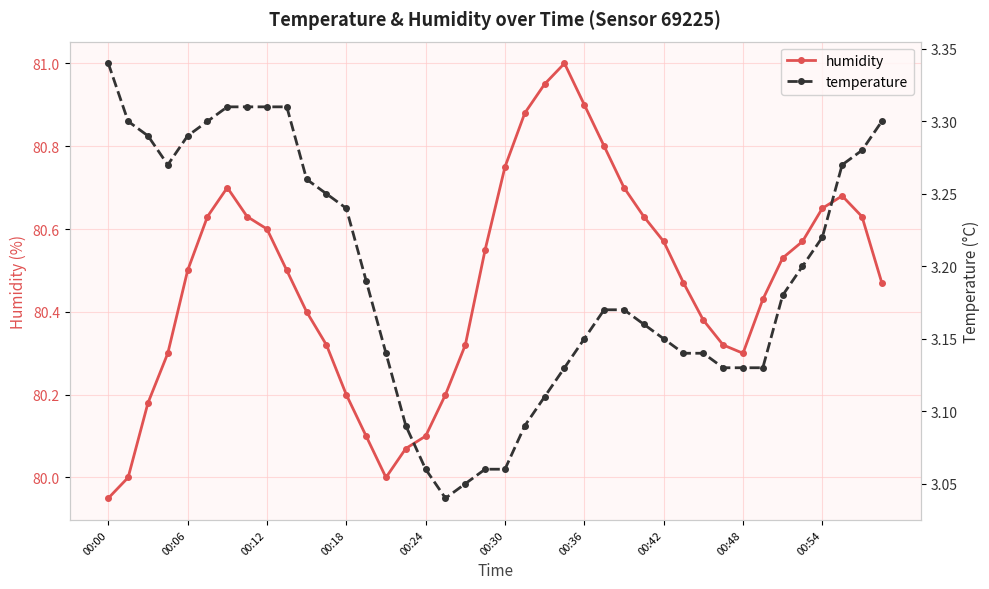

How many categories are shown in the chart?

40